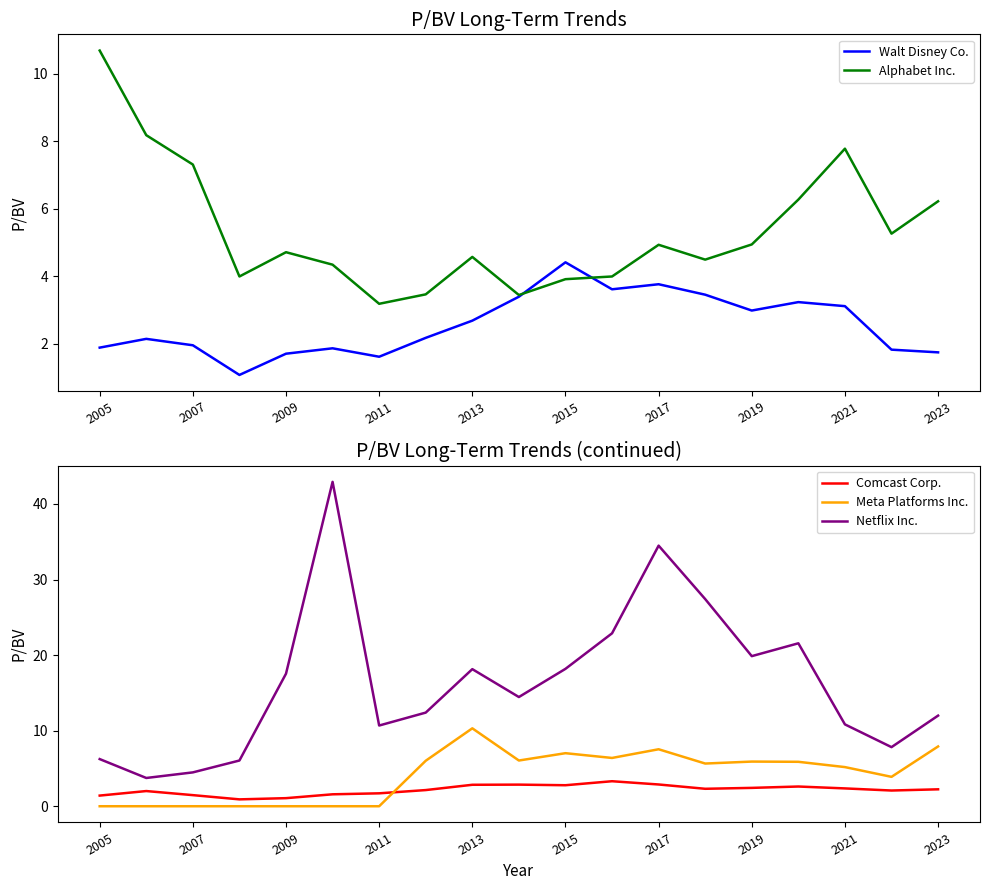

What is the approximate value of Meta Platforms Inc. at 2015?

7.0